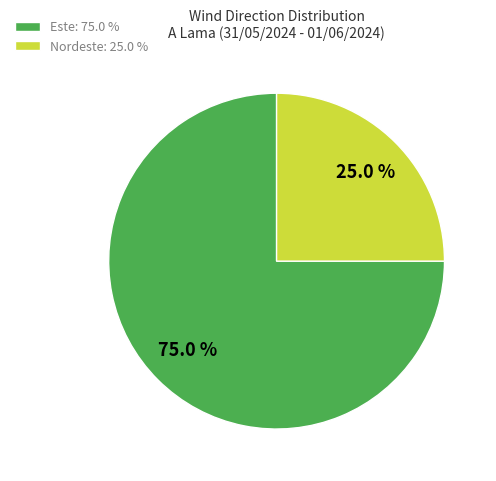

Is there any slice that represents more than half of the pie?

Yes